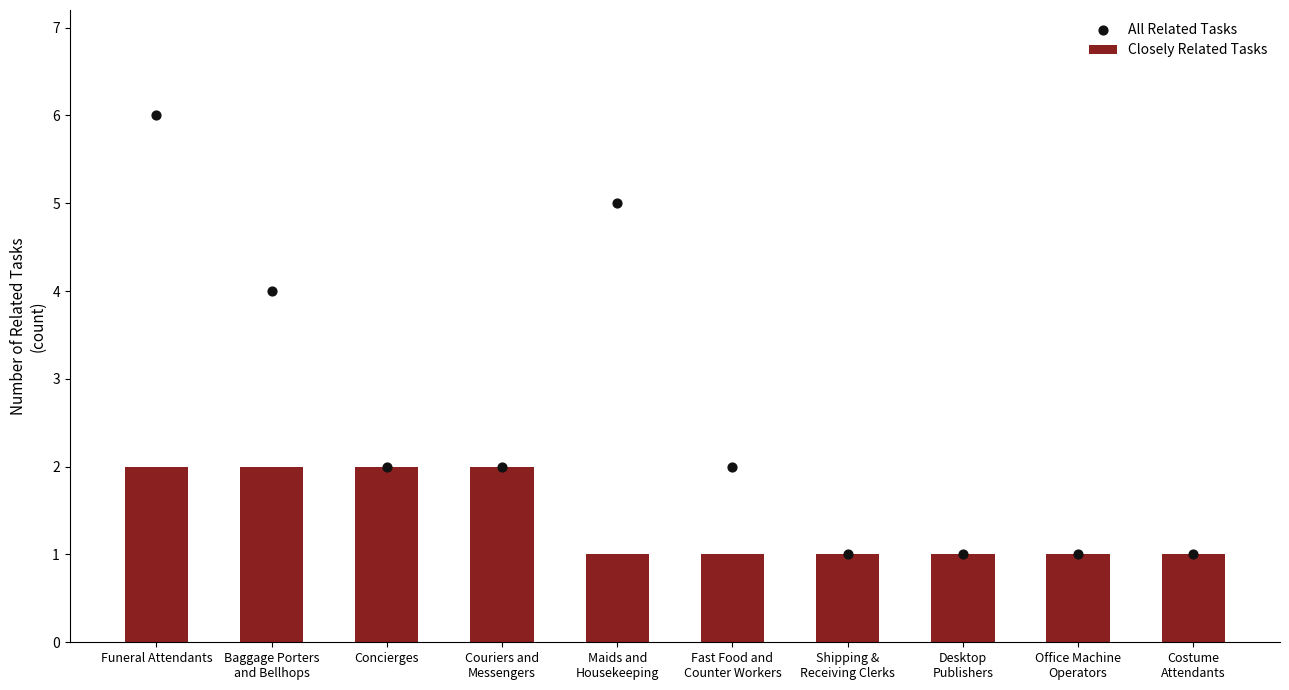

What is the total value across all series at Concierges?

4